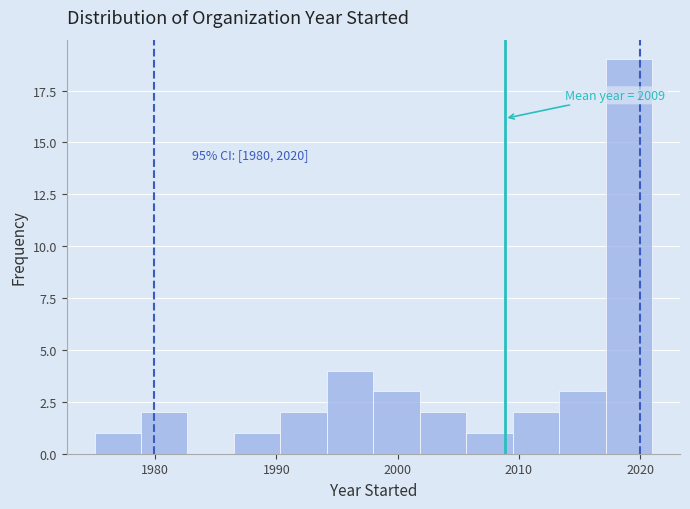

Read against the x-axis, roughly where is the centre of the tallest bar?

2019